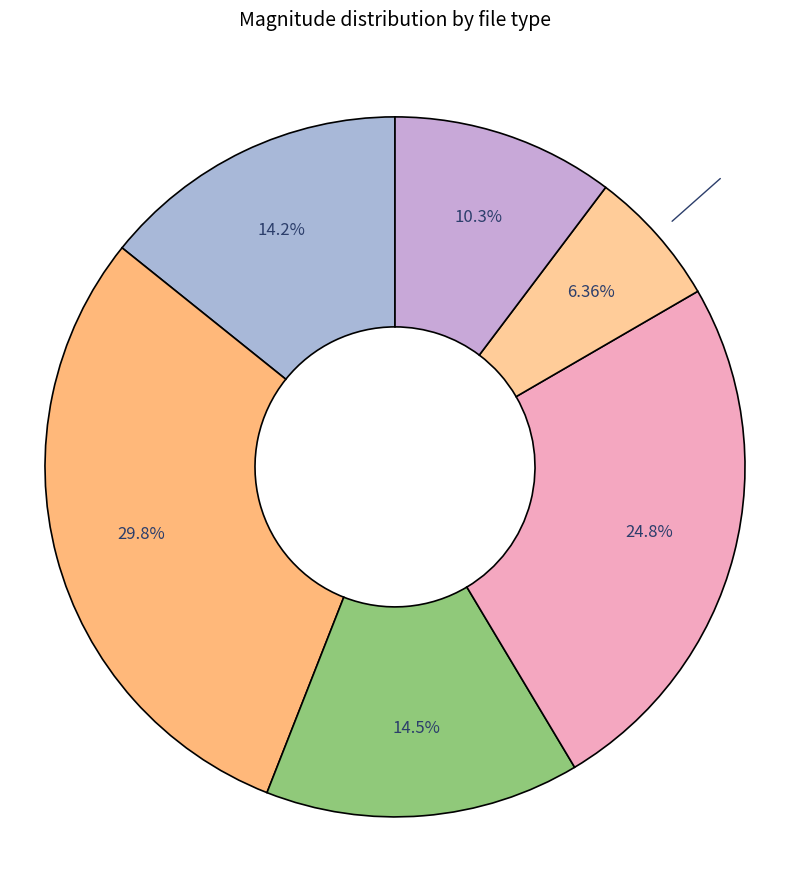

How many segments does this pie chart have?

6